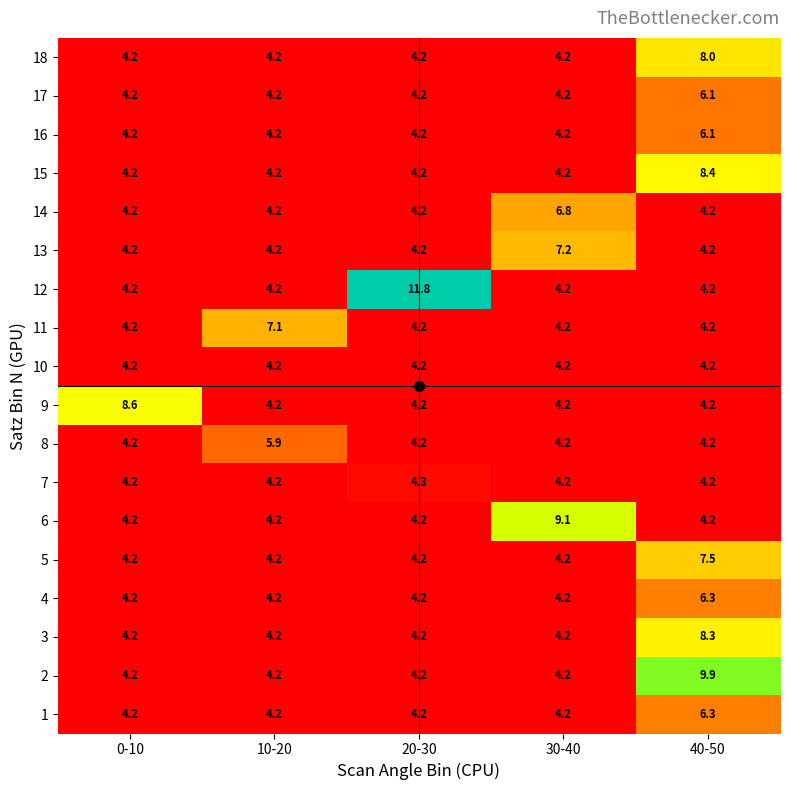

What is the spread (max minus min) of values at 40-50?

5.7